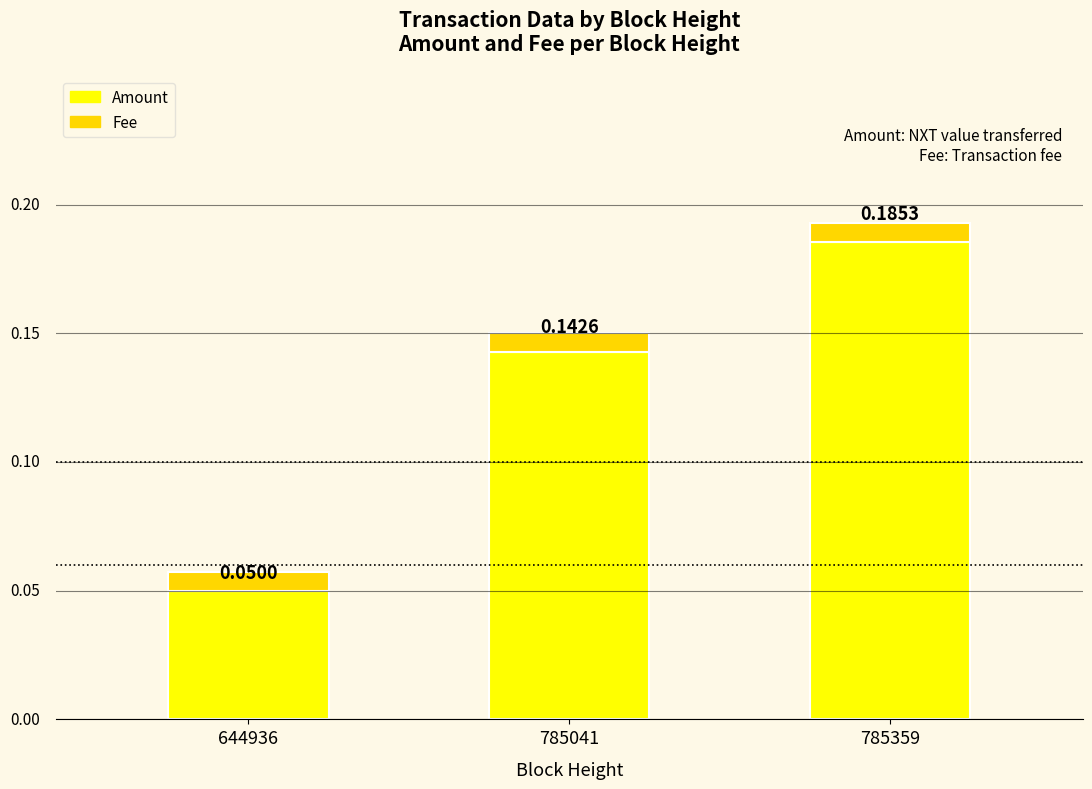

At which category is the sum across all series the highest?

785359